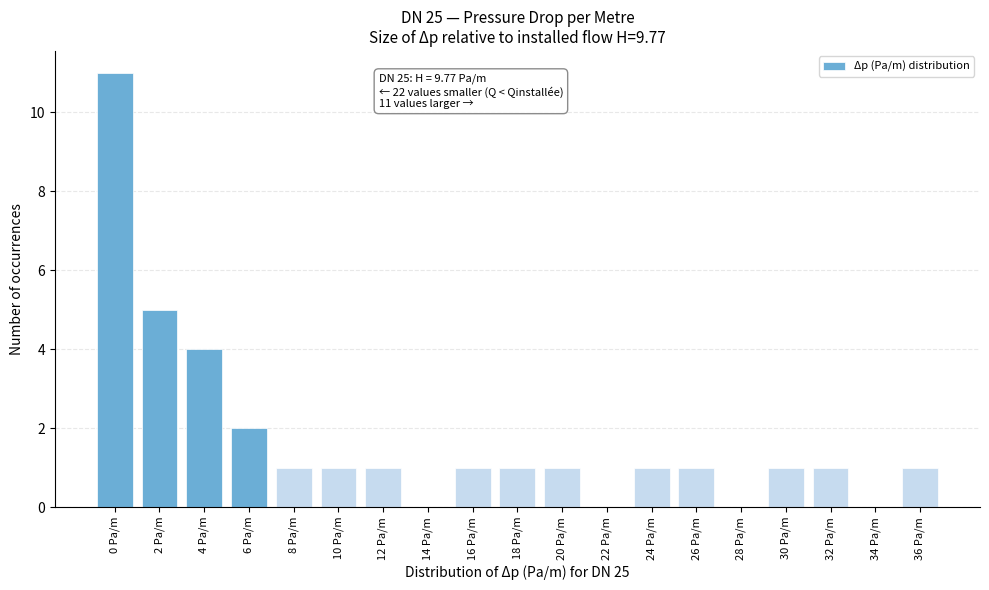

Reading right to left, transcribe all the data shown in this chart.

36 Pa/m=1	34 Pa/m=0	32 Pa/m=1	30 Pa/m=1	28 Pa/m=0	26 Pa/m=1	24 Pa/m=1	22 Pa/m=0	20 Pa/m=1	18 Pa/m=1	16 Pa/m=1	14 Pa/m=0	12 Pa/m=1	10 Pa/m=1	8 Pa/m=1	6 Pa/m=2	4 Pa/m=4	2 Pa/m=5	0 Pa/m=11